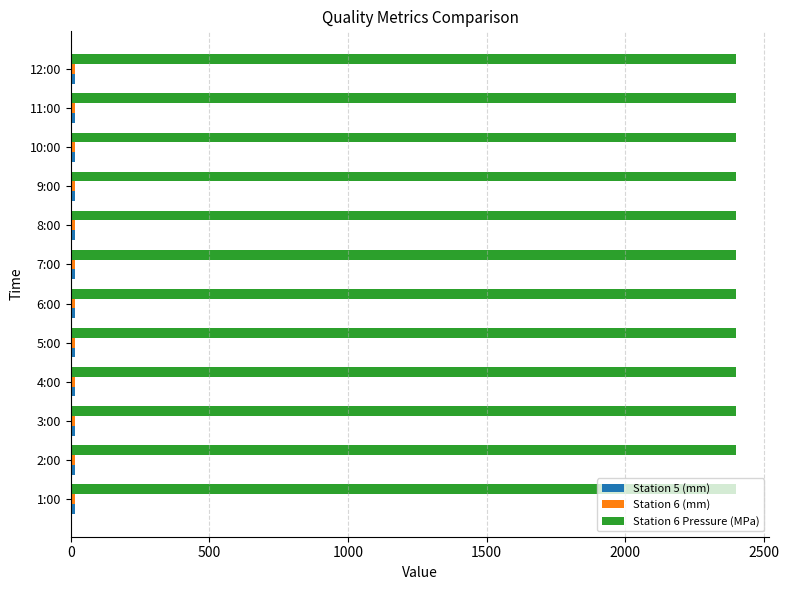

At how many categories does at least one series exceed 2028?

12